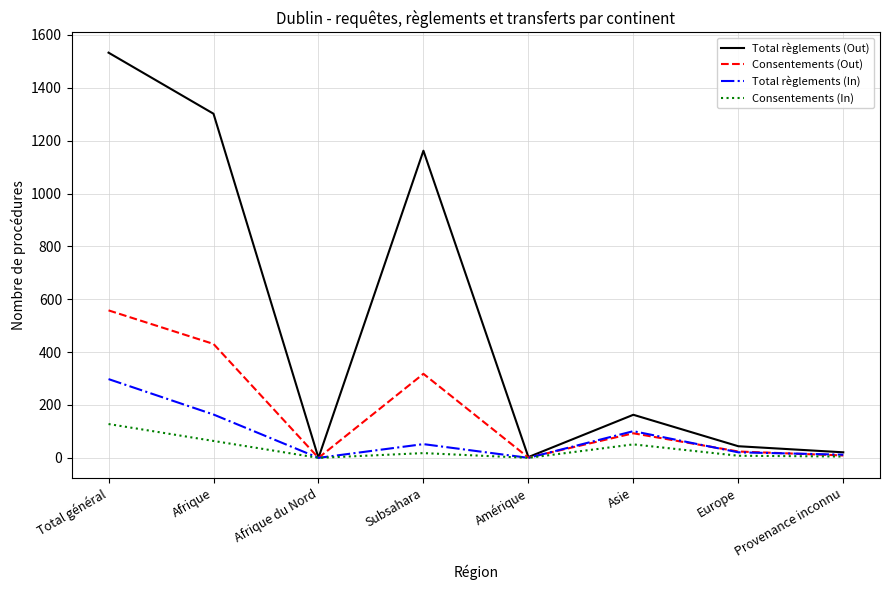

What is the total value across all series at Amérique?

4